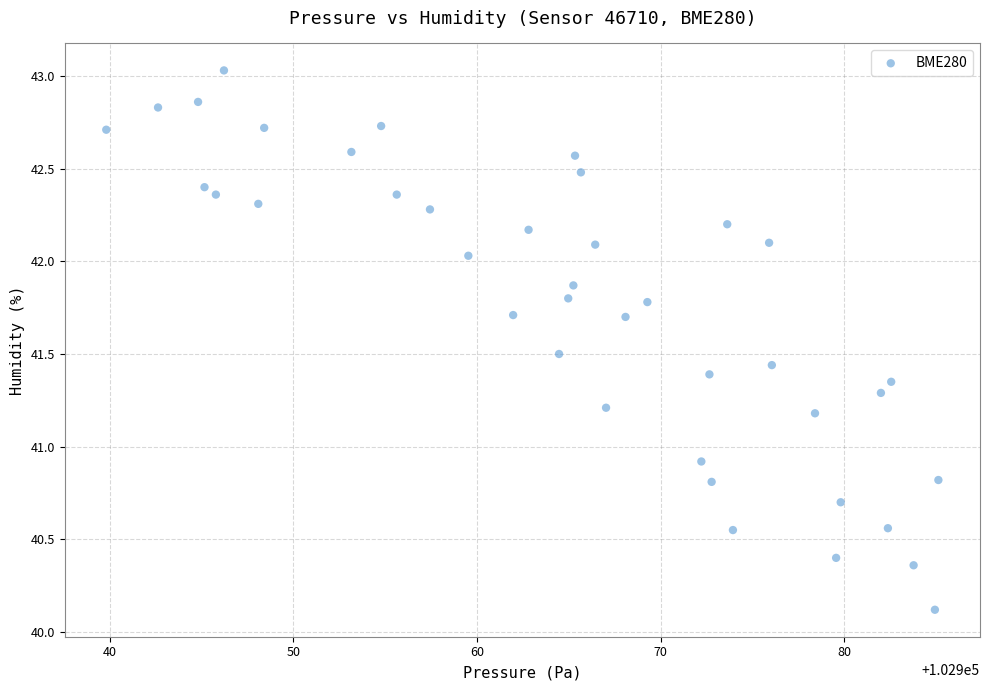

What is the range of X values (max minus min)?

45.3